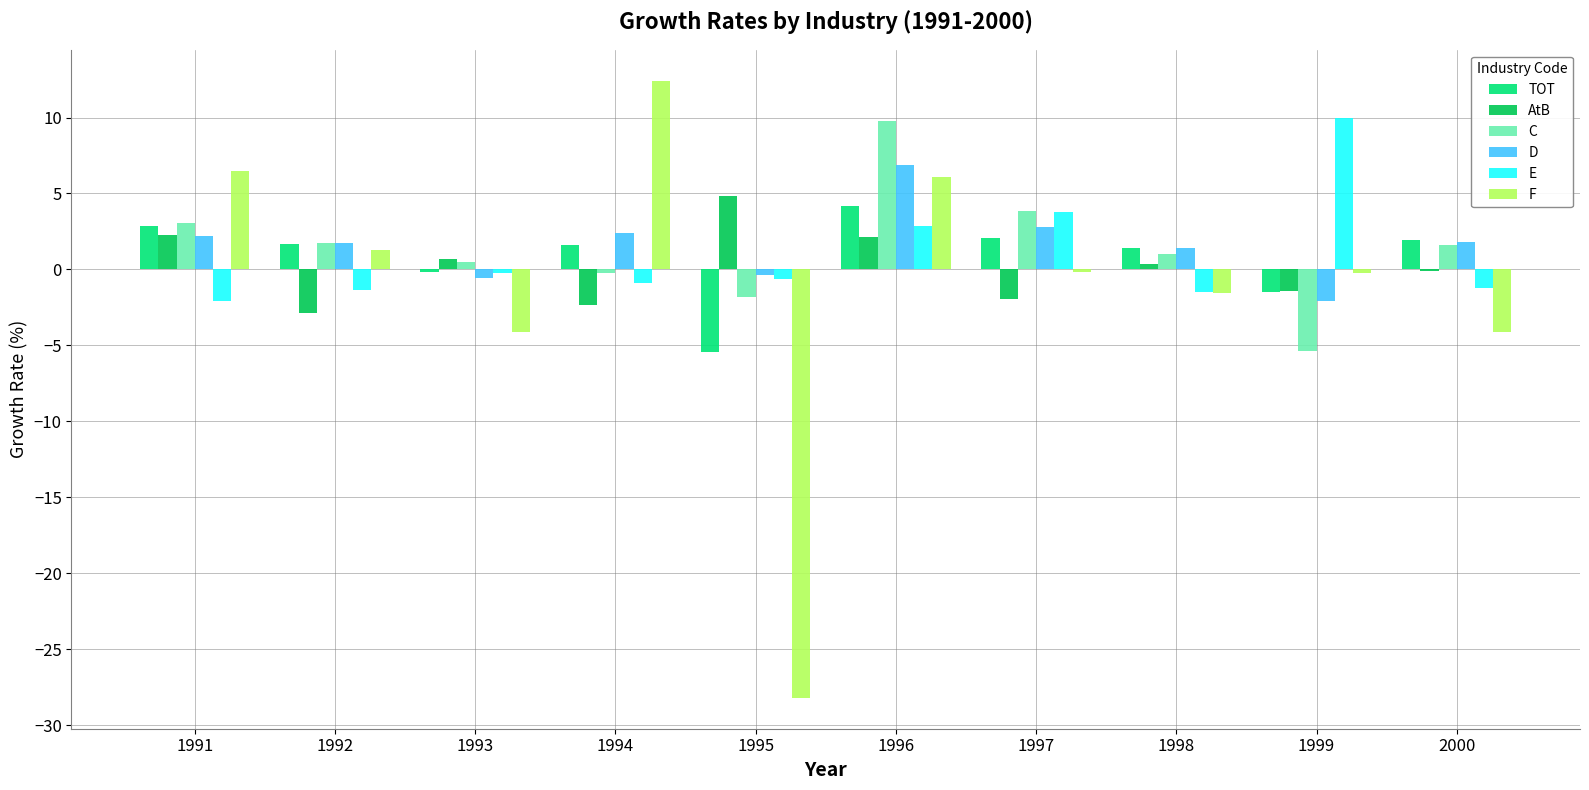

At which category is the sum across all series the highest?

1996